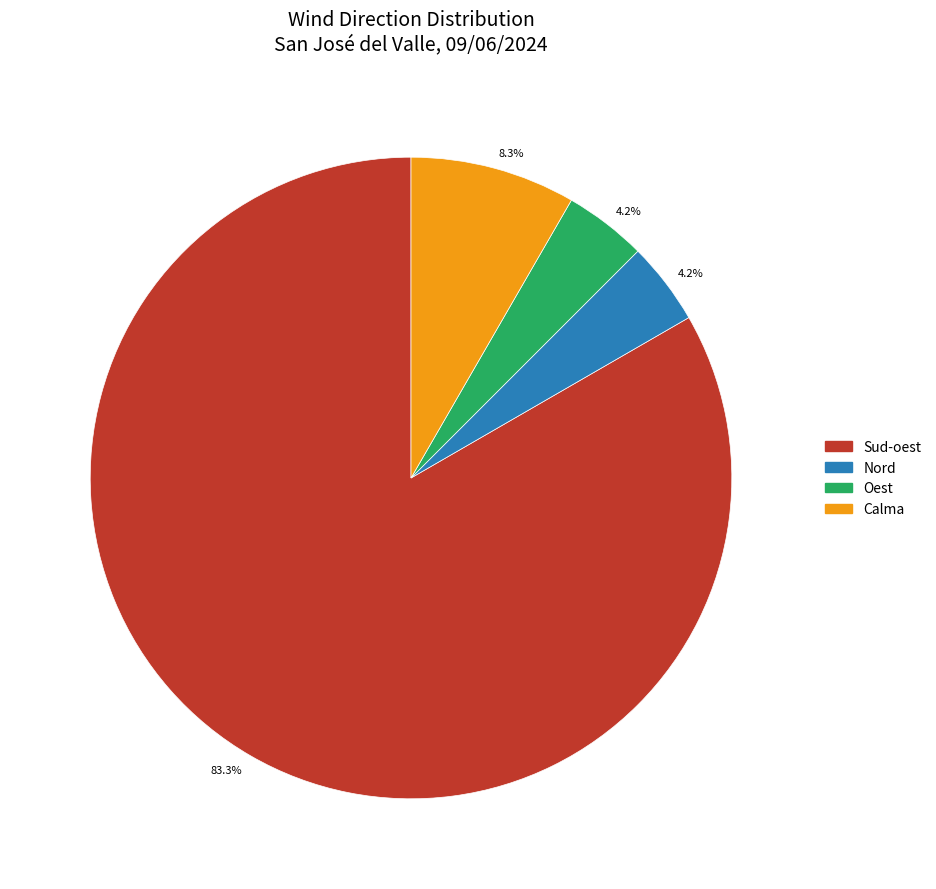

Which slice is the largest?

Sud-oest